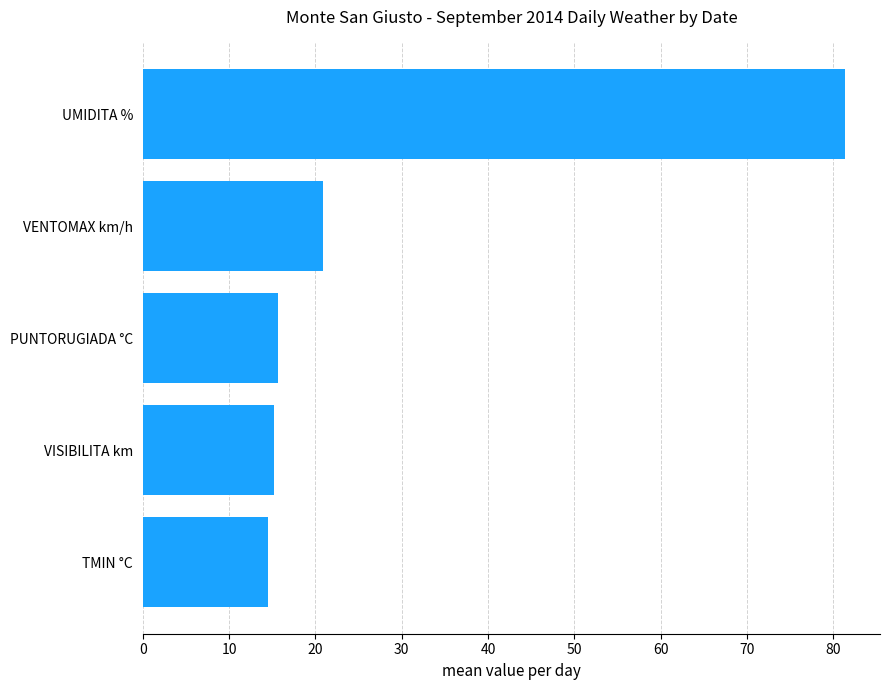

What is the difference between the second highest and minimum values?

6.4